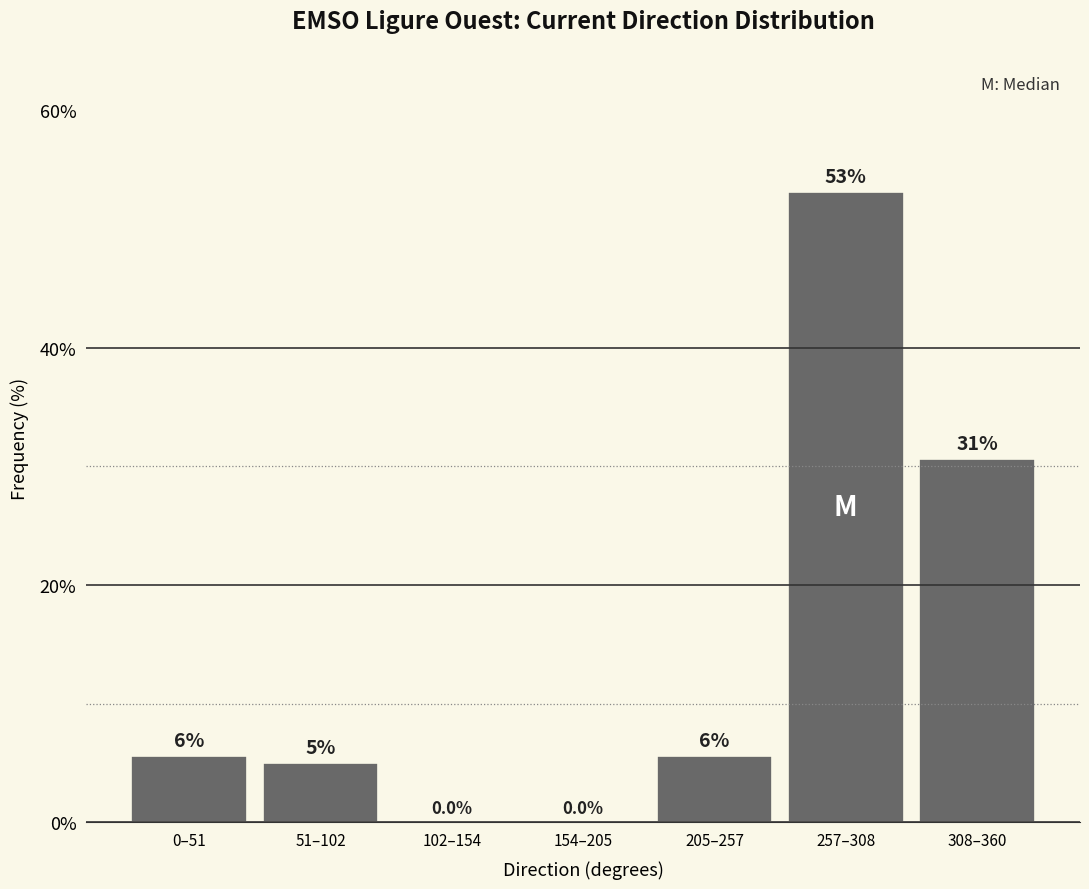

Reading left to right, what are all the values shown in this chart?

0–51=5.6	51–102=5.0	102–154=0.0	154–205=0.0	205–257=5.6	257–308=53.1	308–360=30.6